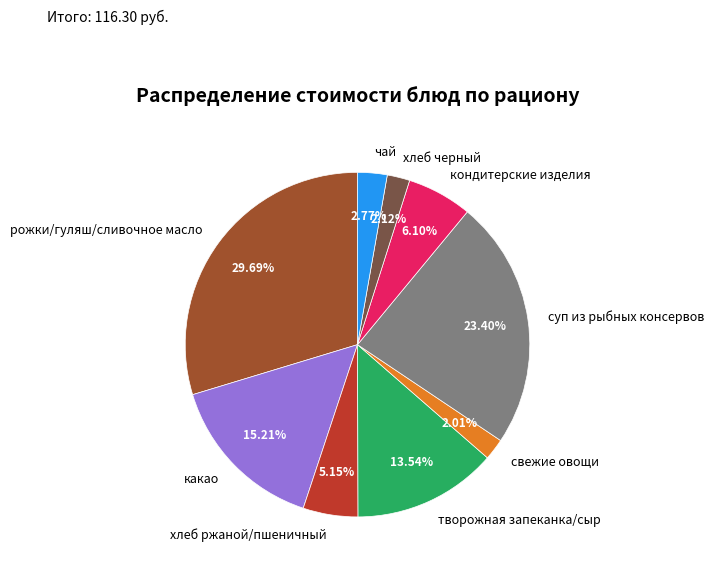

Count the number of slices in the pie.

9